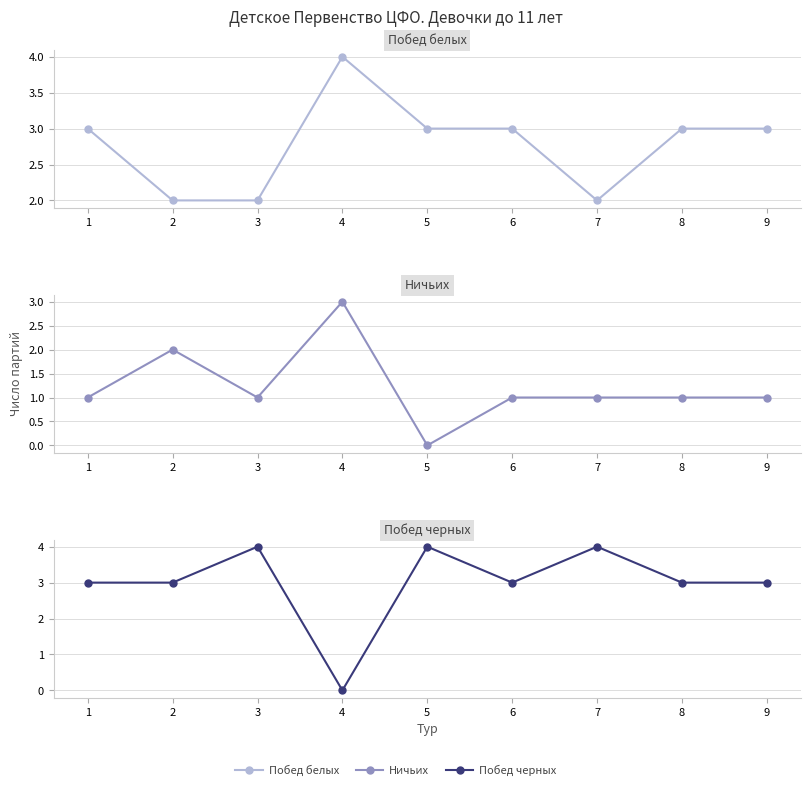

What is the approximate value of Побед белых at 3?

2